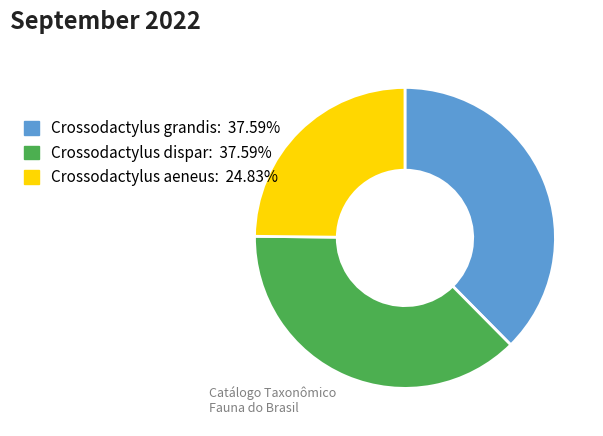

What is the ratio of the value at Crossodactylus dispar to the value at Crossodactylus aeneus?

1.5